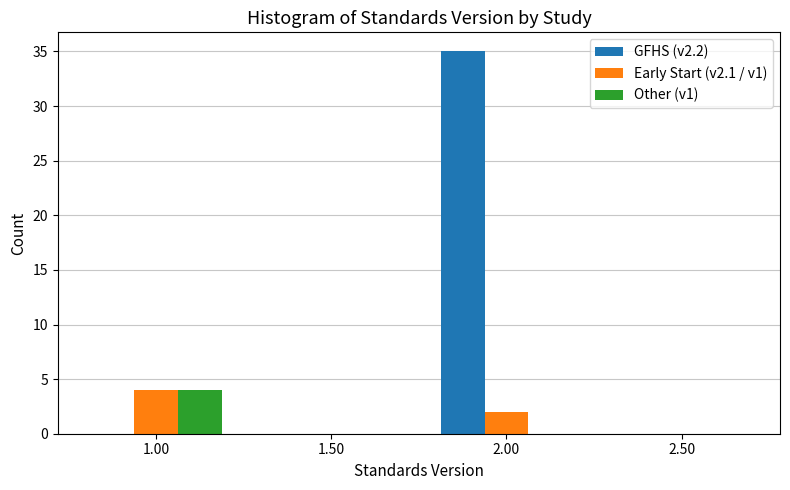

Reading left to right, list every range on the x-axis with the height of the bar of each series over it. The values are not printed on the chart, so give them approximately, as read against the axis.

0.75 to 1.25: GFHS (v2.2)=0	Early Start (v2.1 / v1)=4	Other (v1)=4
1.25 to 1.75: GFHS (v2.2)=0	Early Start (v2.1 / v1)=0	Other (v1)=0
1.75 to 2.25: GFHS (v2.2)=35	Early Start (v2.1 / v1)=2	Other (v1)=0
2.25 to 2.75: GFHS (v2.2)=0	Early Start (v2.1 / v1)=0	Other (v1)=0